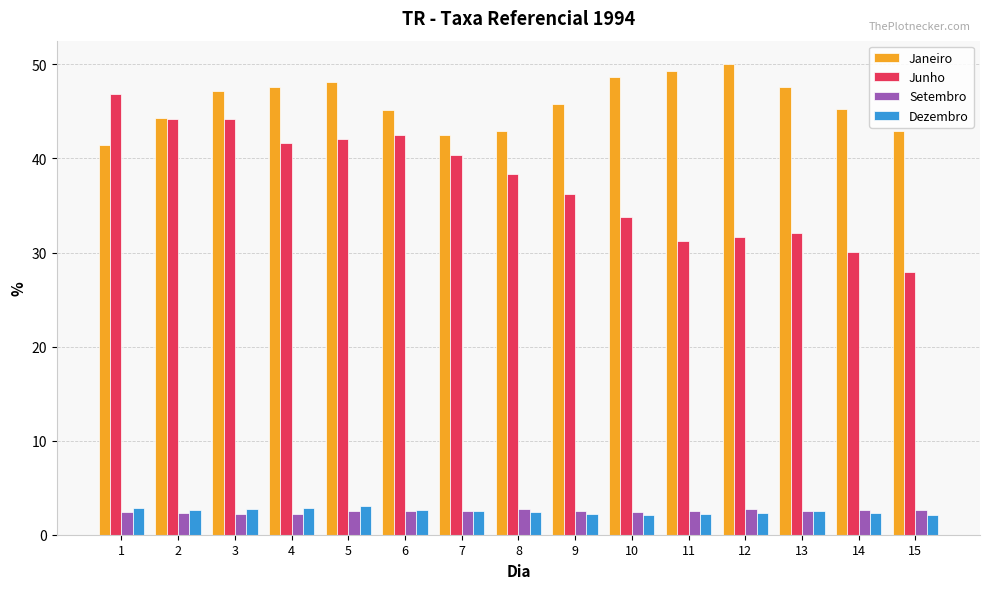

Is it true that Junho equals 42.5 at 6?

True